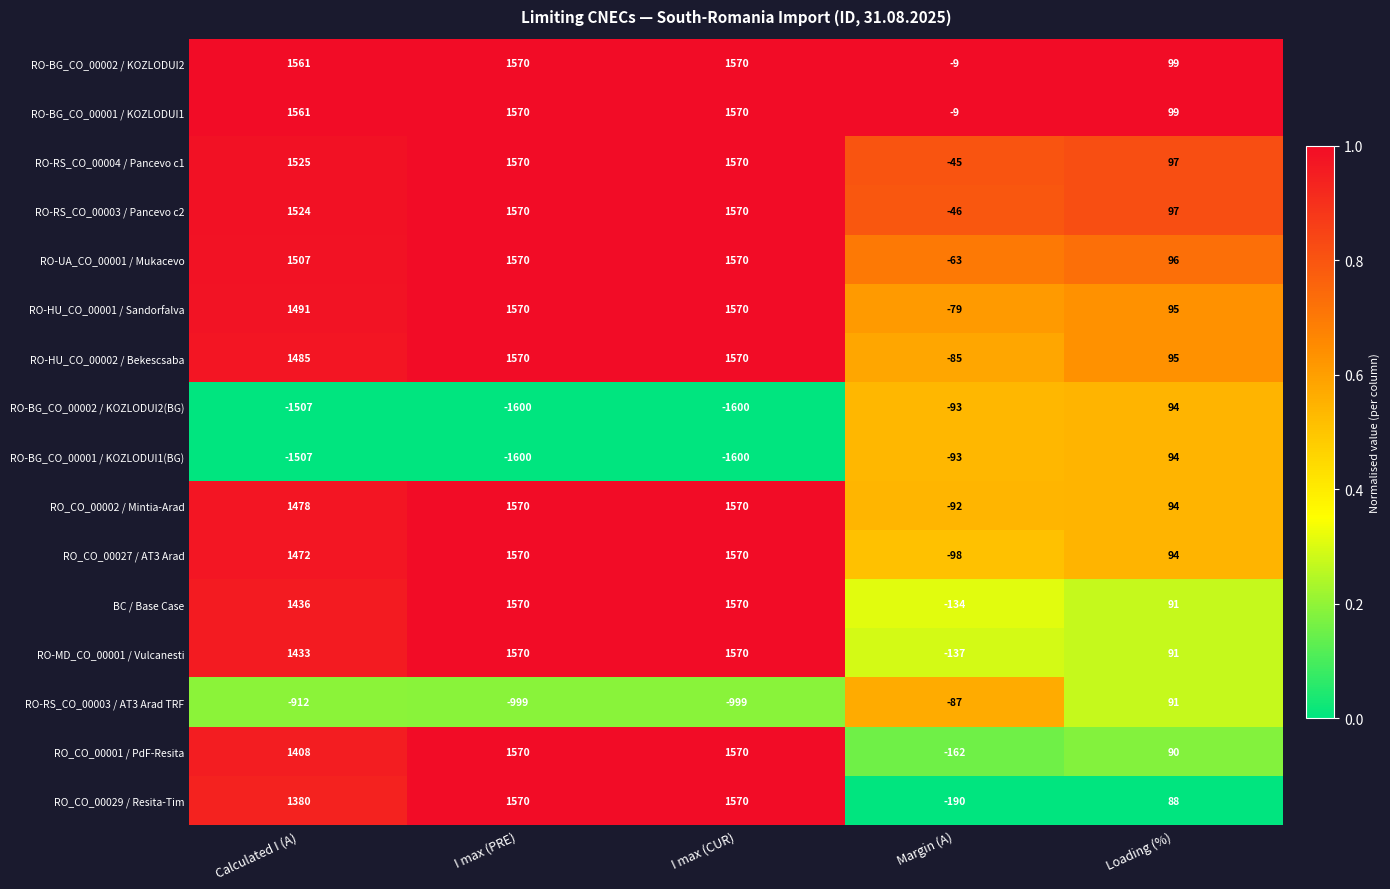

What is the minimum value shown in the chart?

-1600